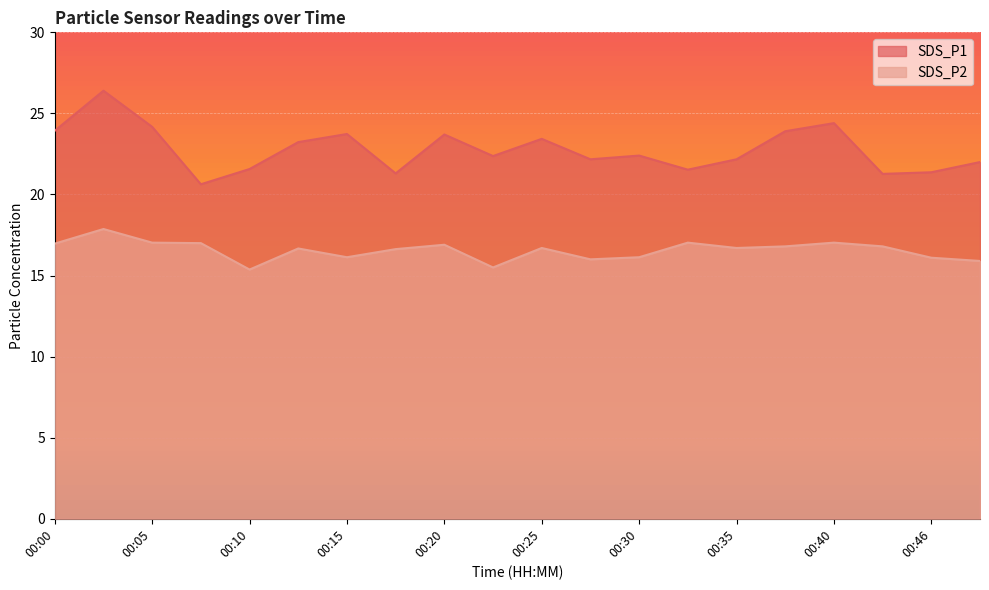

Reading left to right, what are all the values shown in this chart?

SDS_P1: 23.9	26.4	24.2	20.6	21.6	23.2	23.7	21.3	23.7	22.4	23.4	22.2	22.4	21.5	22.2	23.9	24.4	21.3	21.4	22.0
SDS_P2: 17.0	17.9	17.0	17.0	15.4	16.7	16.1	16.6	16.9	15.5	16.7	16.0	16.1	17.0	16.7	16.8	17.0	16.8	16.1	15.9